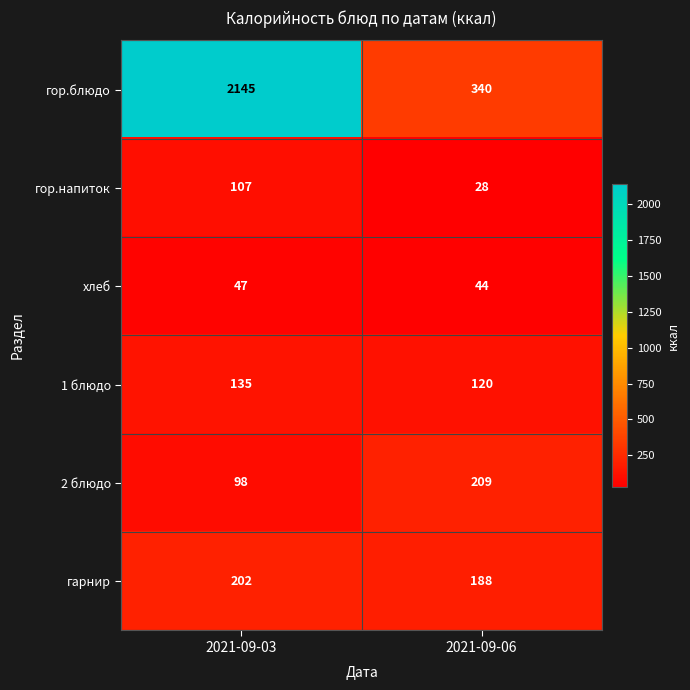

Is it true that 2 блюдо equals 98 at 2021-09-03?

True